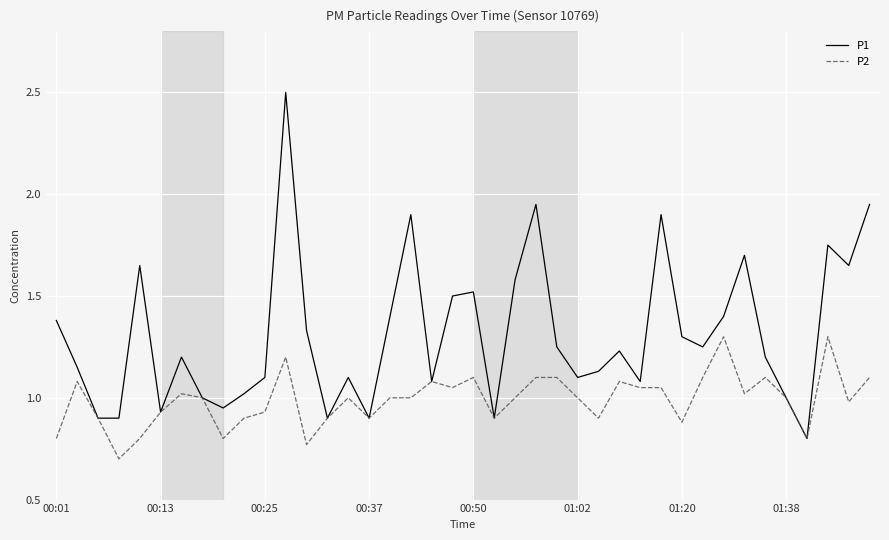

Rank the series by their maximum value, from lowest to highest.

P2, P1